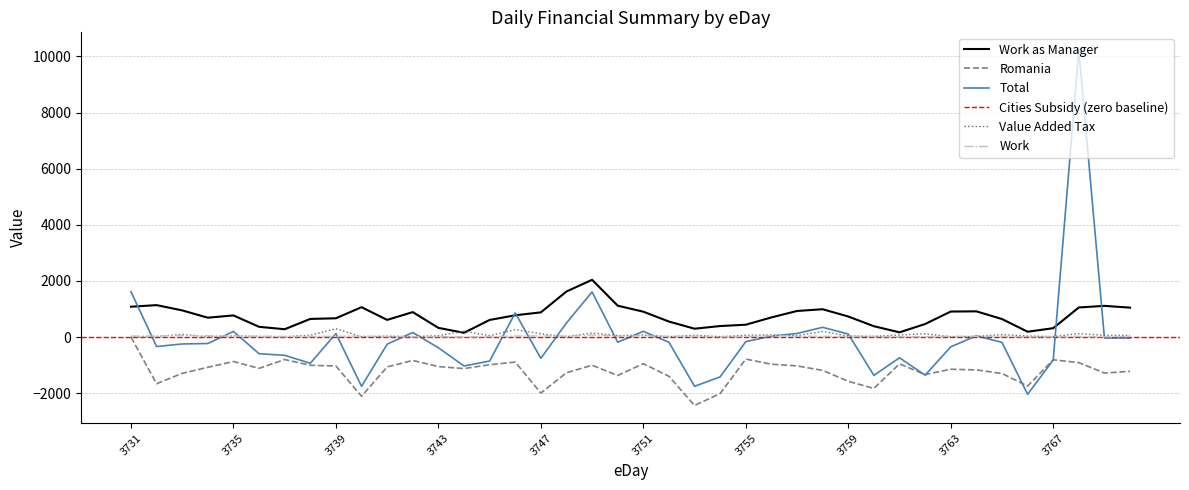

Is the value of Total at 3760 greater than the value of Romania at 3742?

No